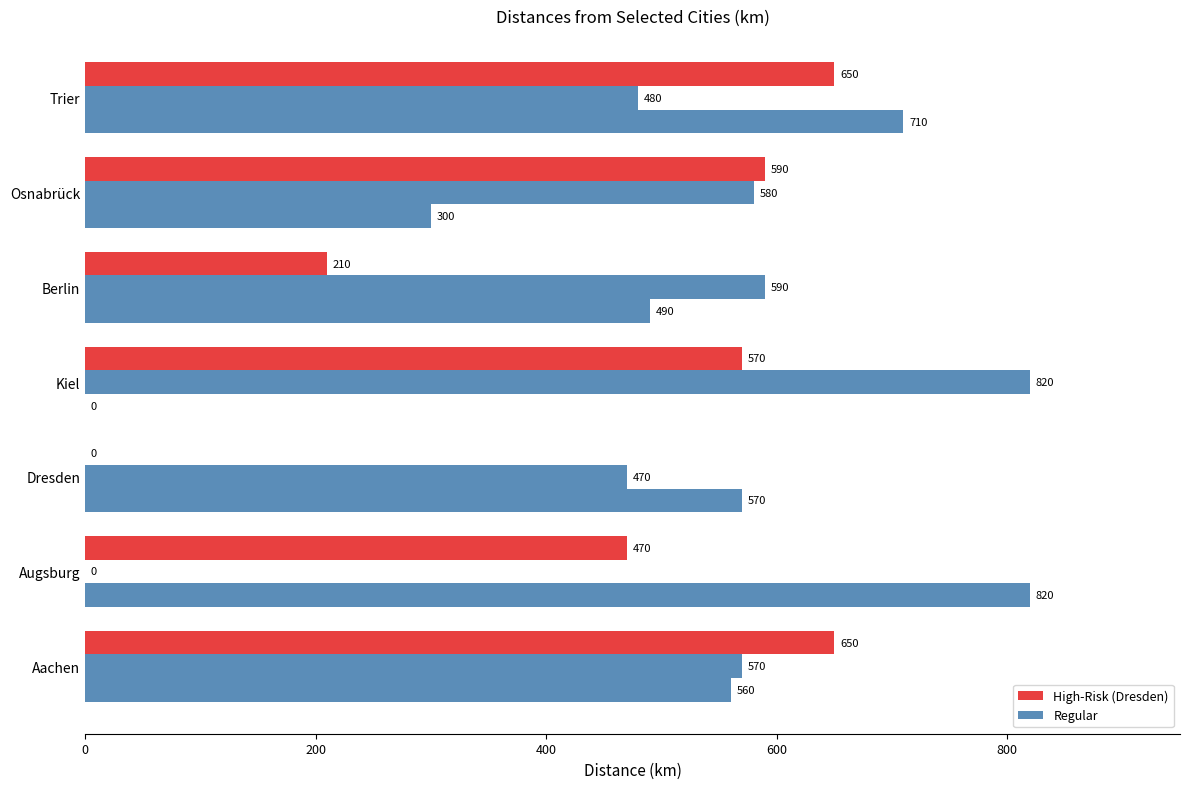

How many categories are shown in the chart?

7